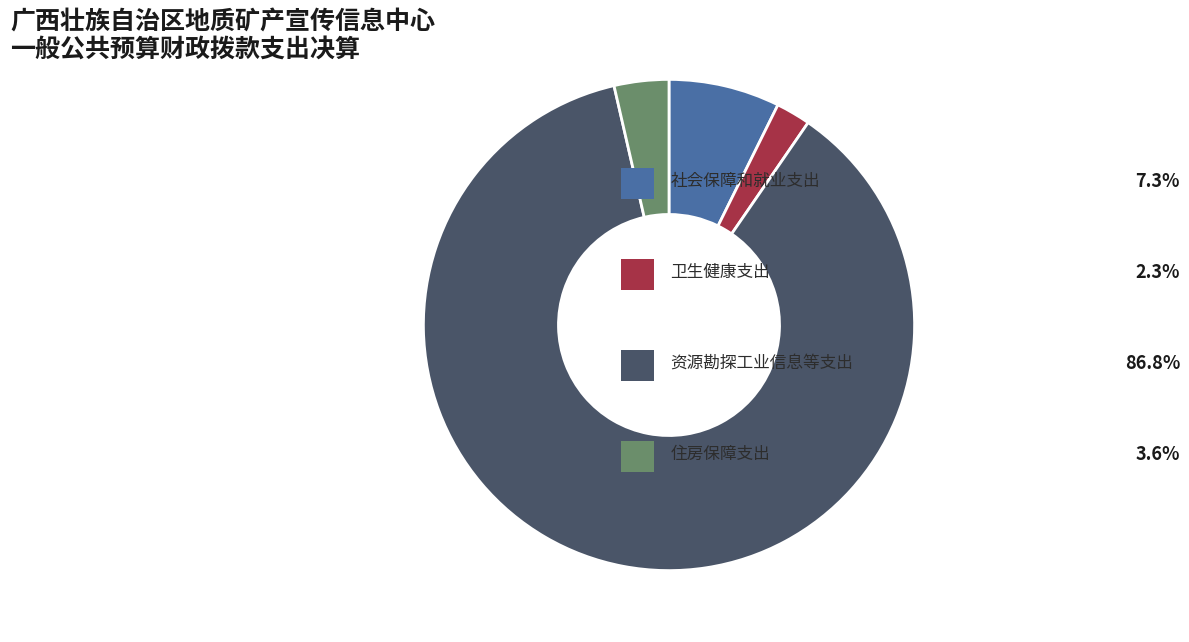

Is there any slice that represents more than half of the pie?

Yes